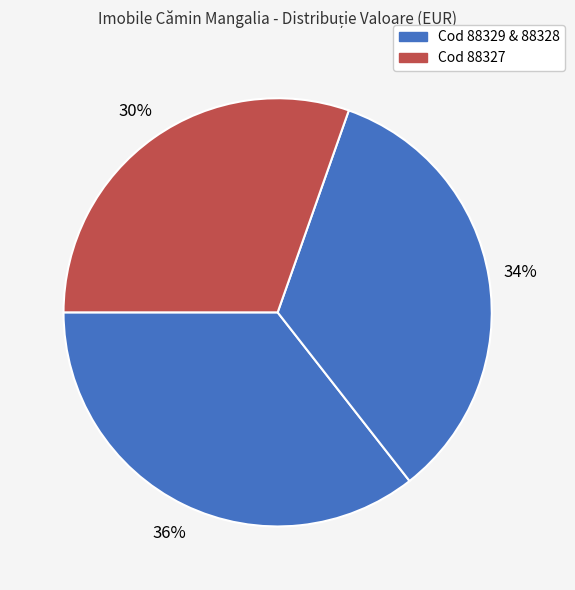

How many slices are in this pie chart?

3